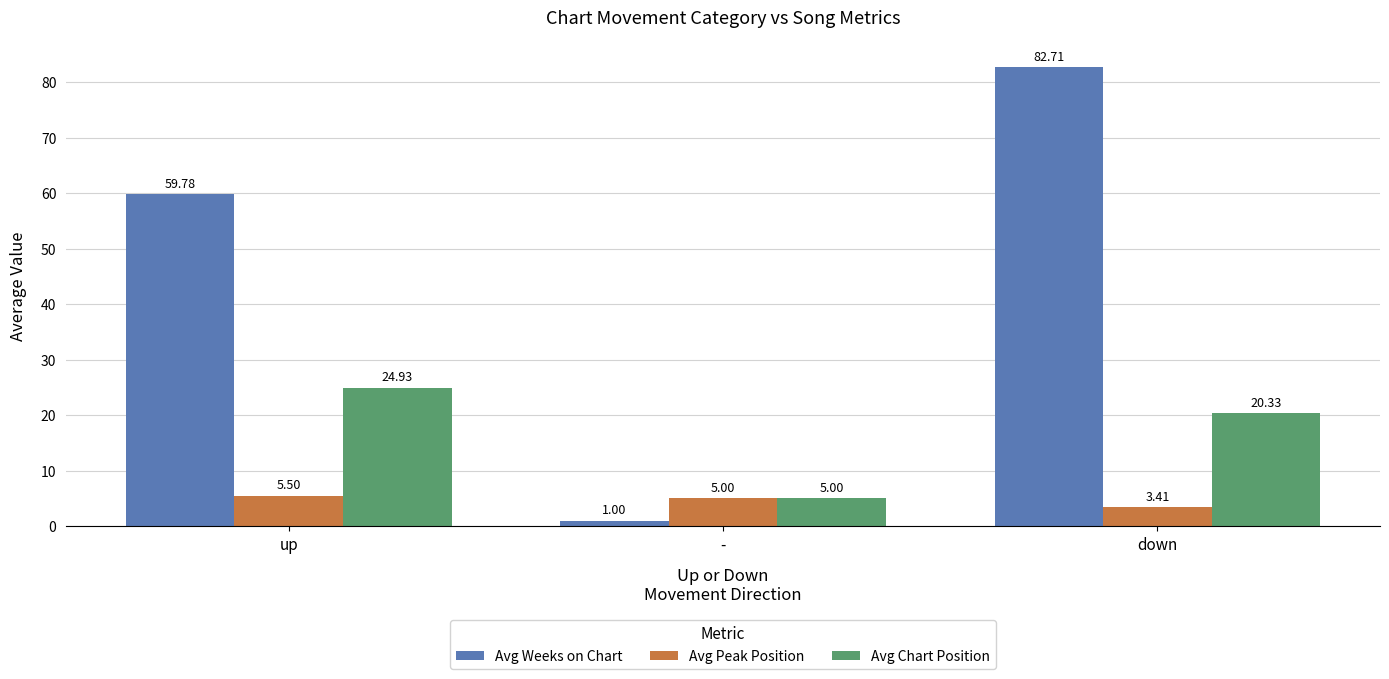

What is the sum of all Avg Chart Position values?

50.3